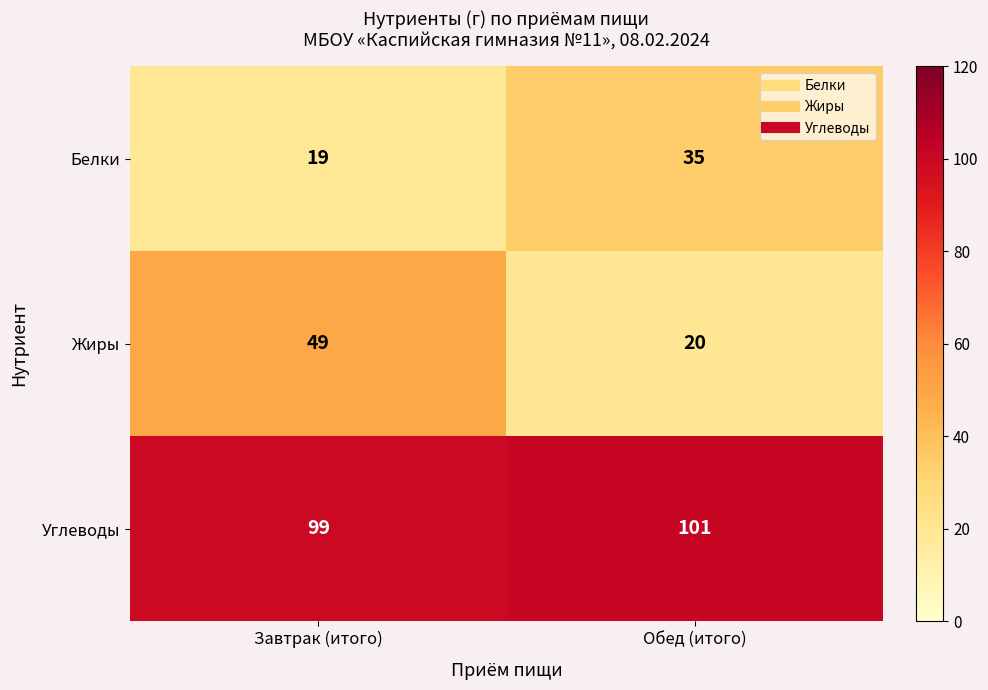

Is it true that Жиры equals 26 at Обед (итого)?

False